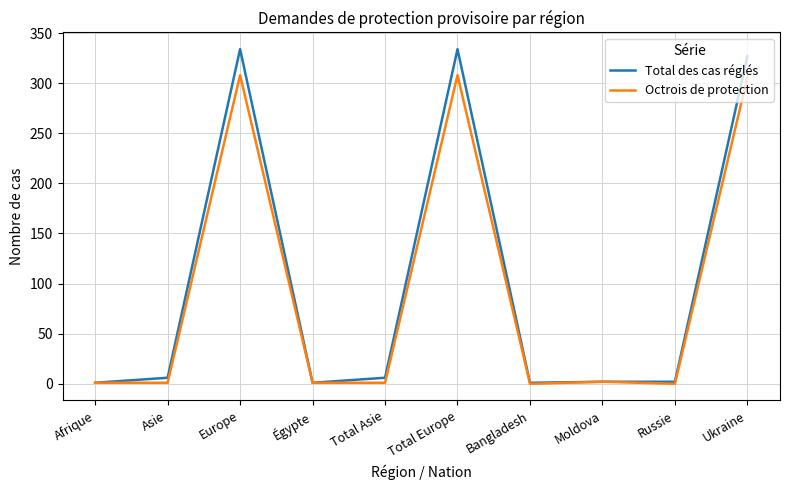

What position from the right is Europe?

8